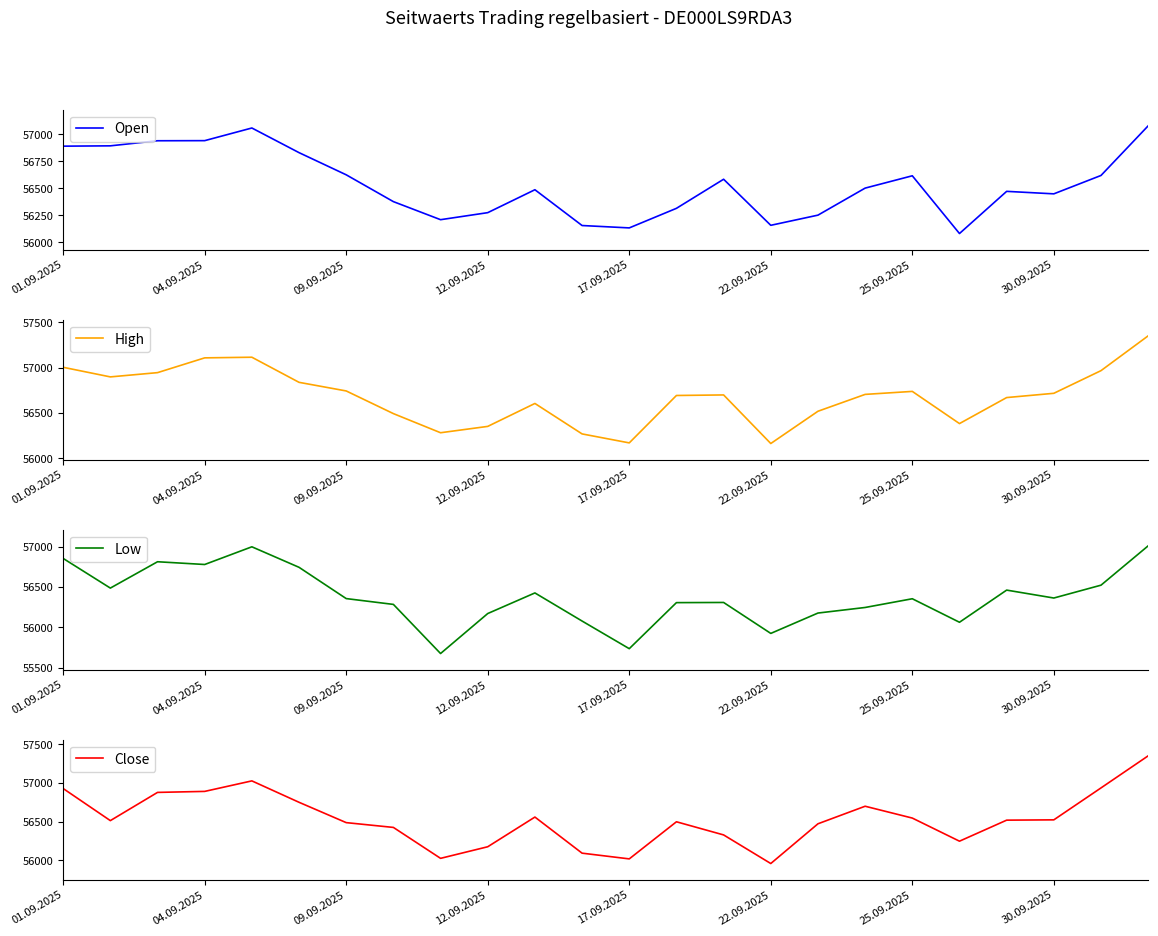

At how many categories does at least one series exceed 56603?

16